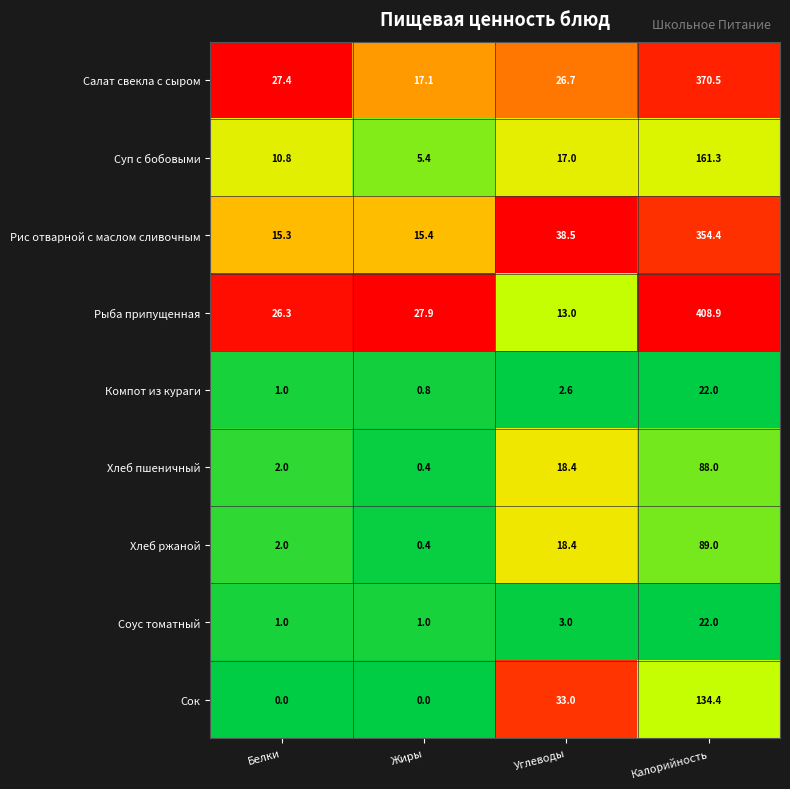

What is the greatest value displayed?

408.9